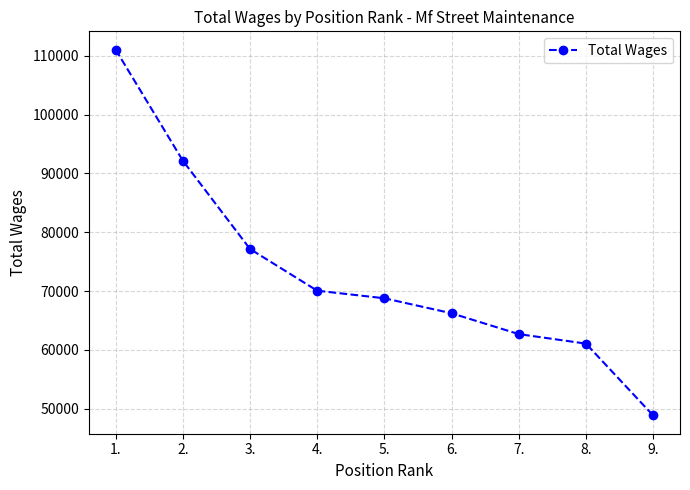

At which category does the chart reach its peak across all series?

1.